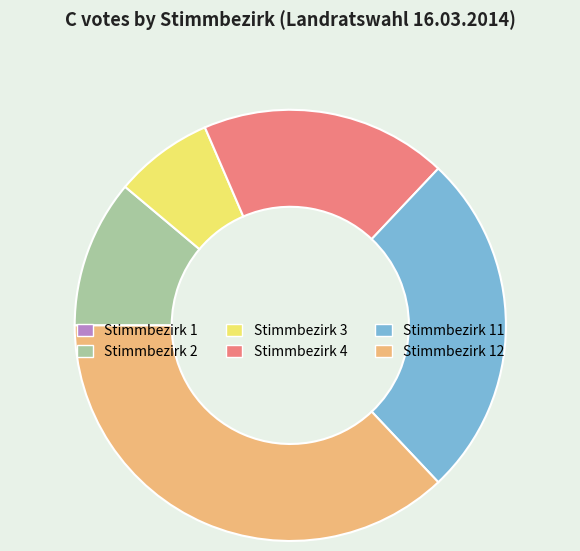

True or false: Stimmbezirk 3 accounts for 15% of the total.

False